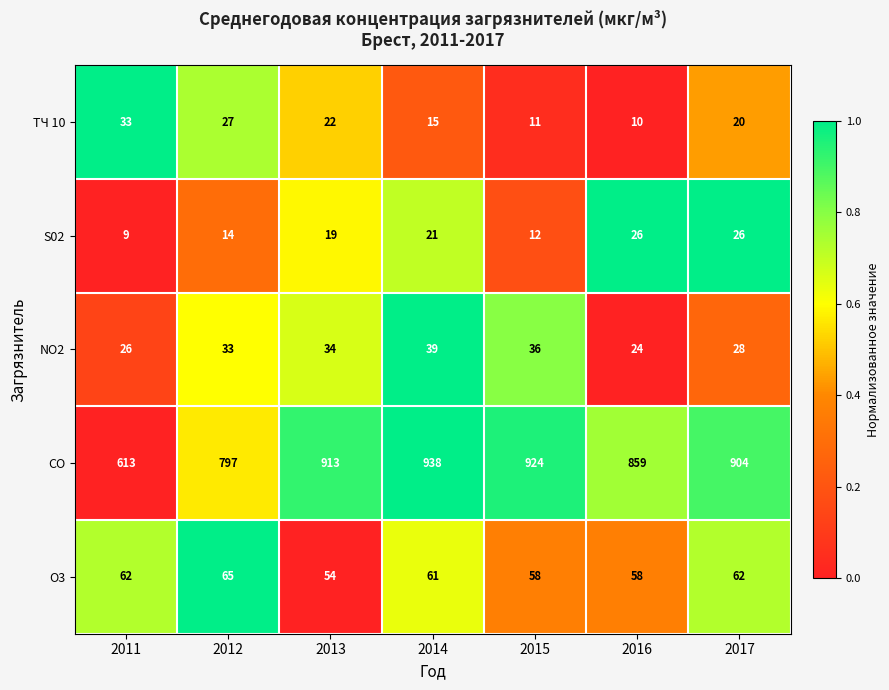

At which label is NO2 closest to 31?

2012